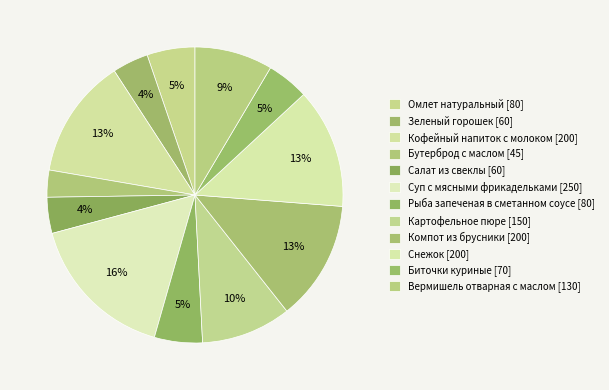

What is the total percentage of Картофельное пюре and Суп с мясными фрикадельками?

26.2%